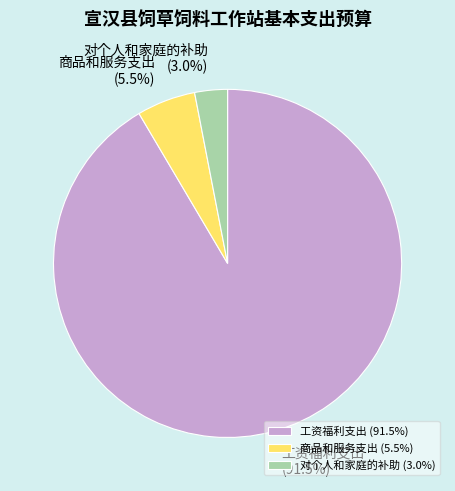

What is the ratio of the value at 商品和服务支出 (5.5%) to the value at 对个人和家庭的补助 (3.0%)?

1.8